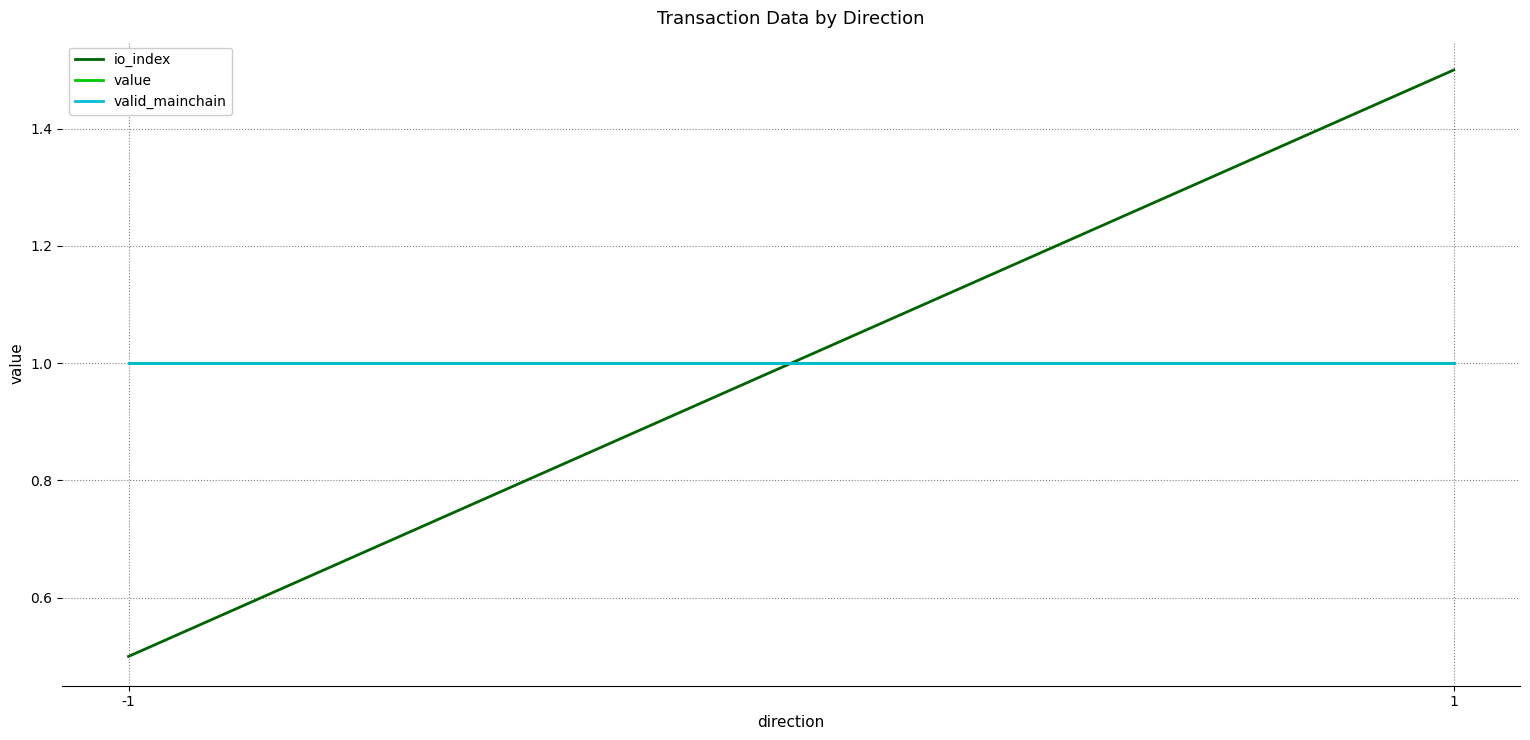

Does the chart display data point markers on the line(s)?

No